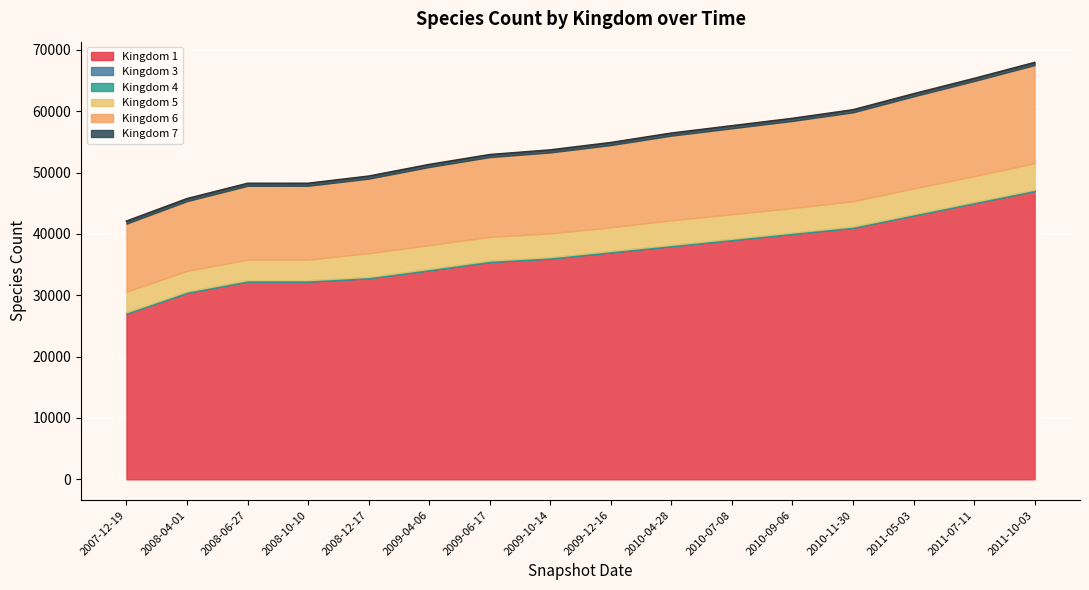

Which category has the lowest value across all series?

2007-12-19